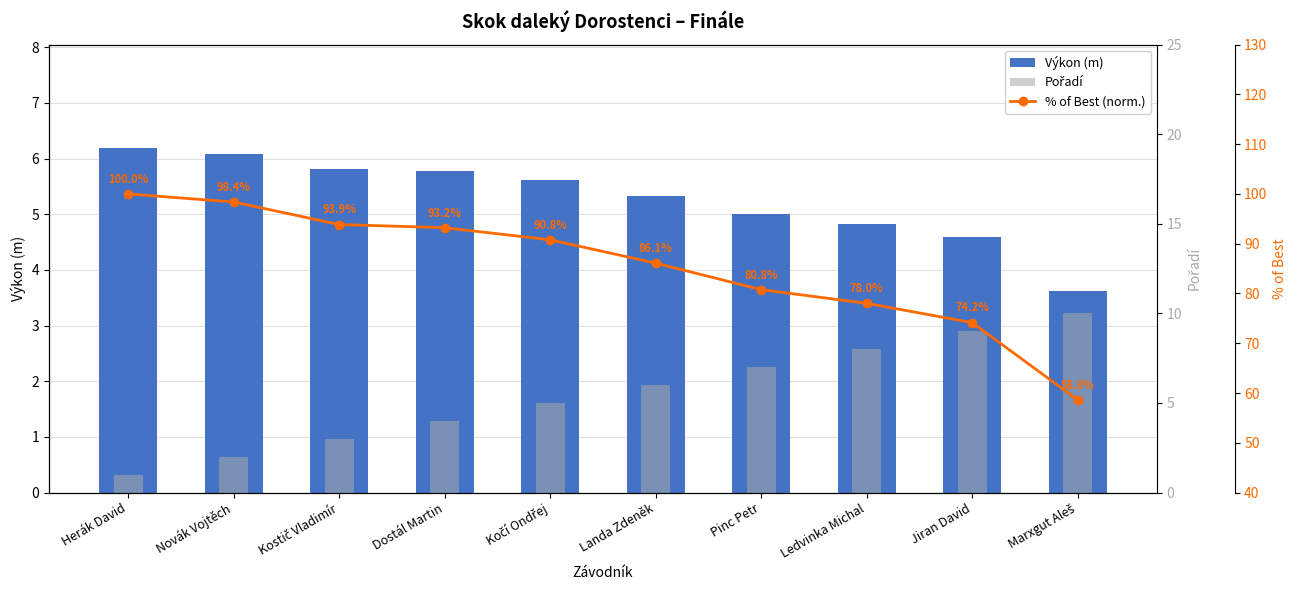

What is the label of the 7th bar from the right?

Dostál Martin